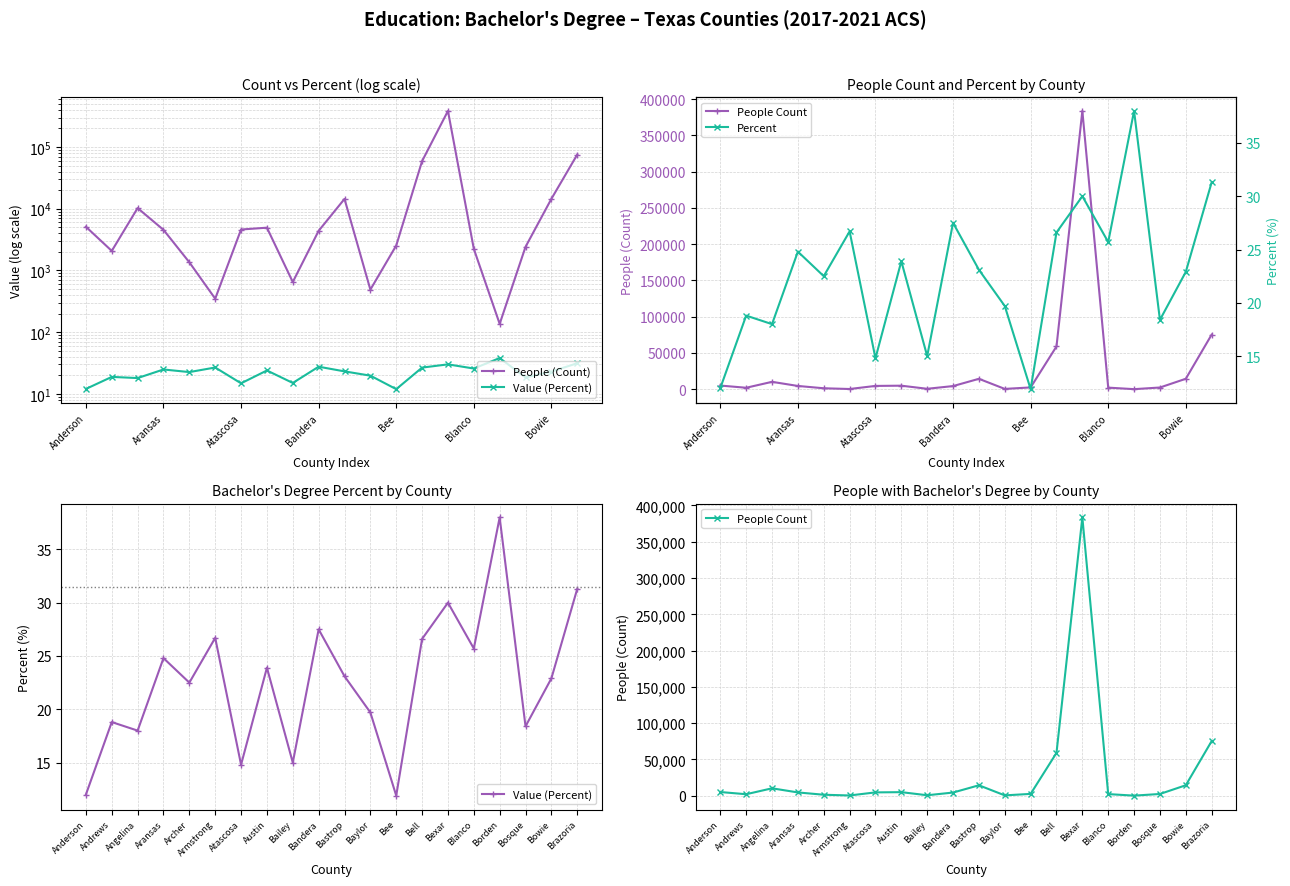

Where is Value (Percent) nearest to the value 24?

Austin